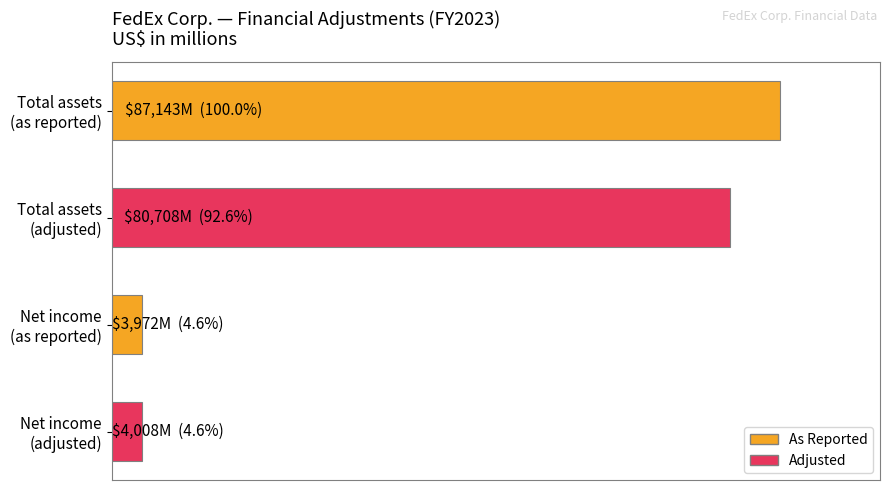

Does the chart contain any negative values?

No